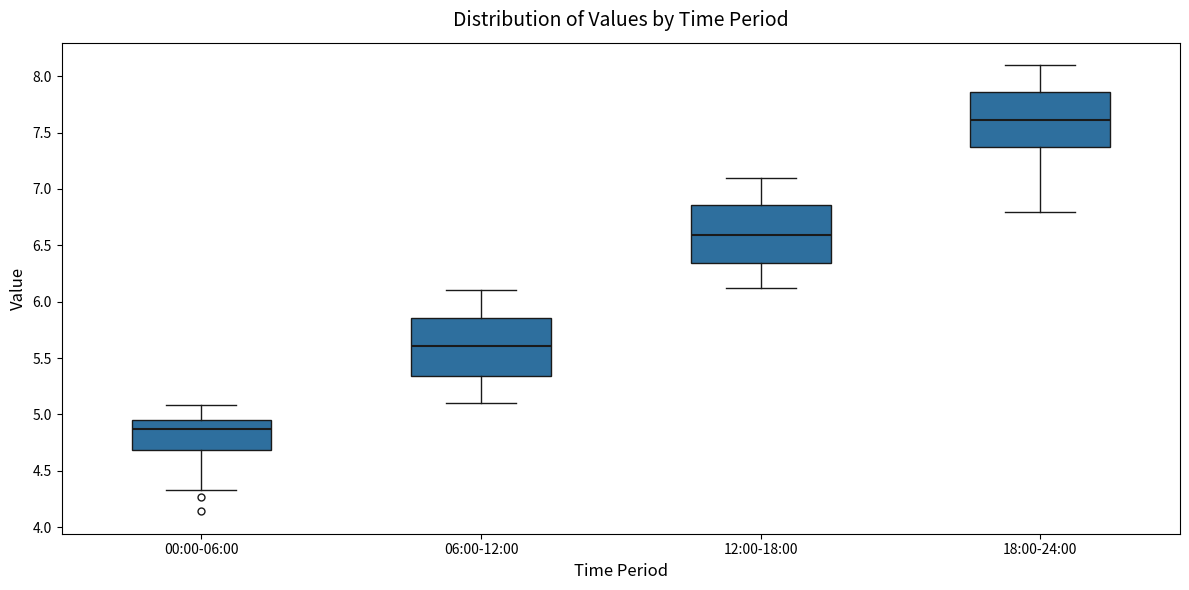

Where does the upper whisker of the box for 12:00-18:00 end on the y-axis? The values are not printed on the chart, so give them approximately, as read against the axis.

7.10